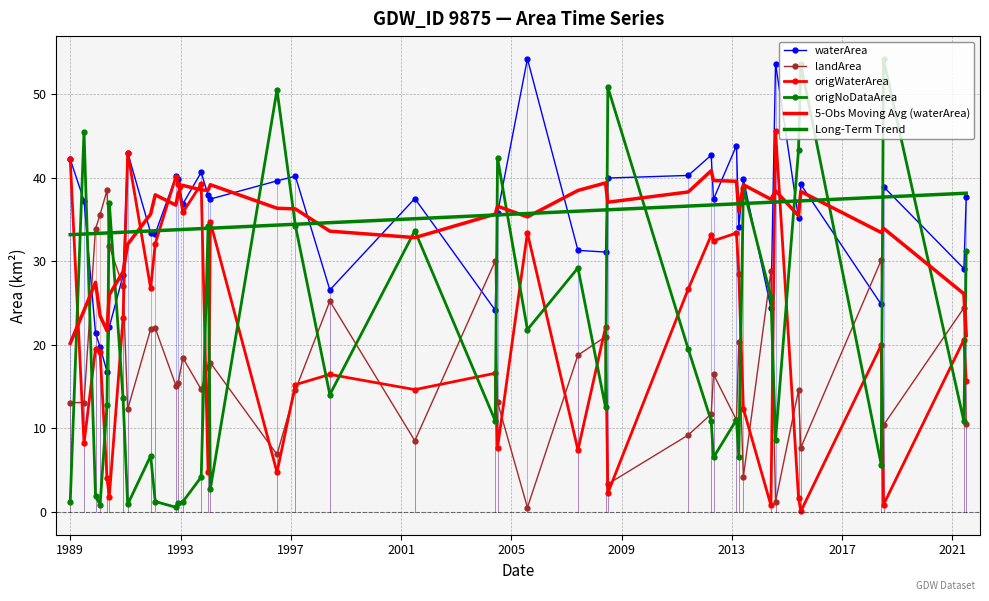

Which series has the largest range (max minus min)?

origNoDataArea